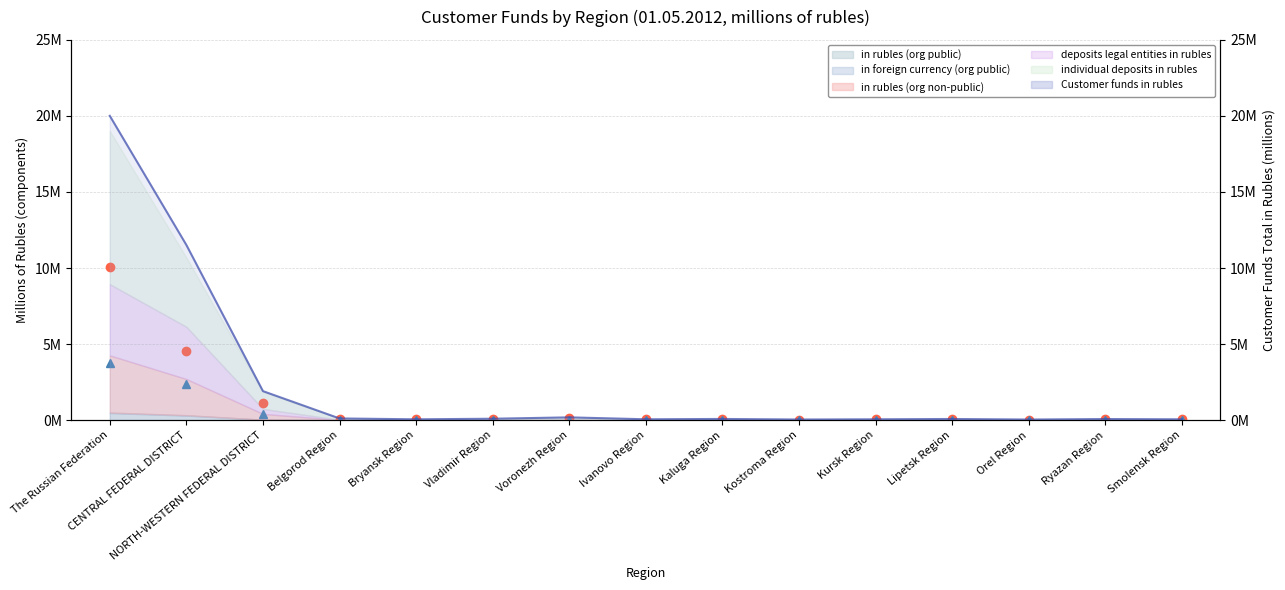

True or false: in foreign currency (org public) and in rubles (org non-public) cross at least once.

False